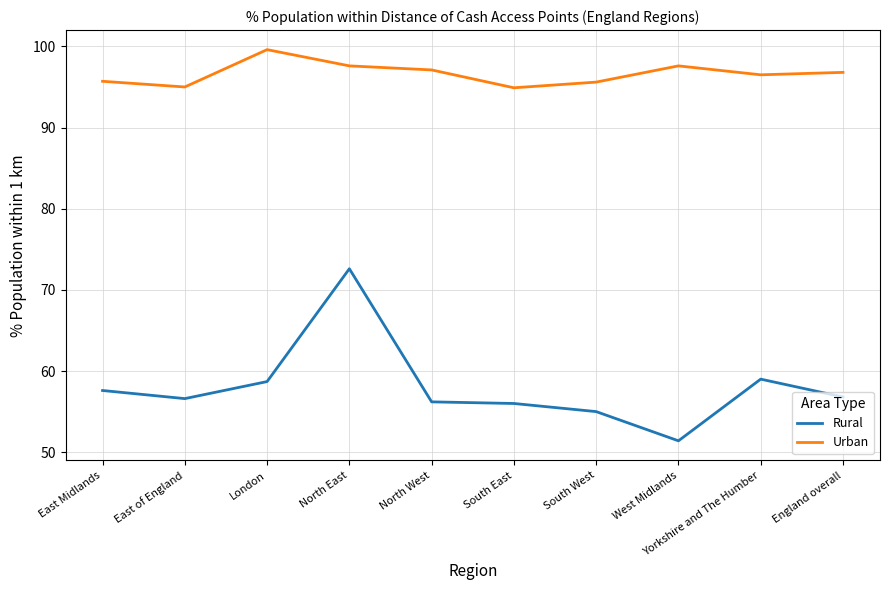

What is the spread (max minus min) of values at South West?

40.6